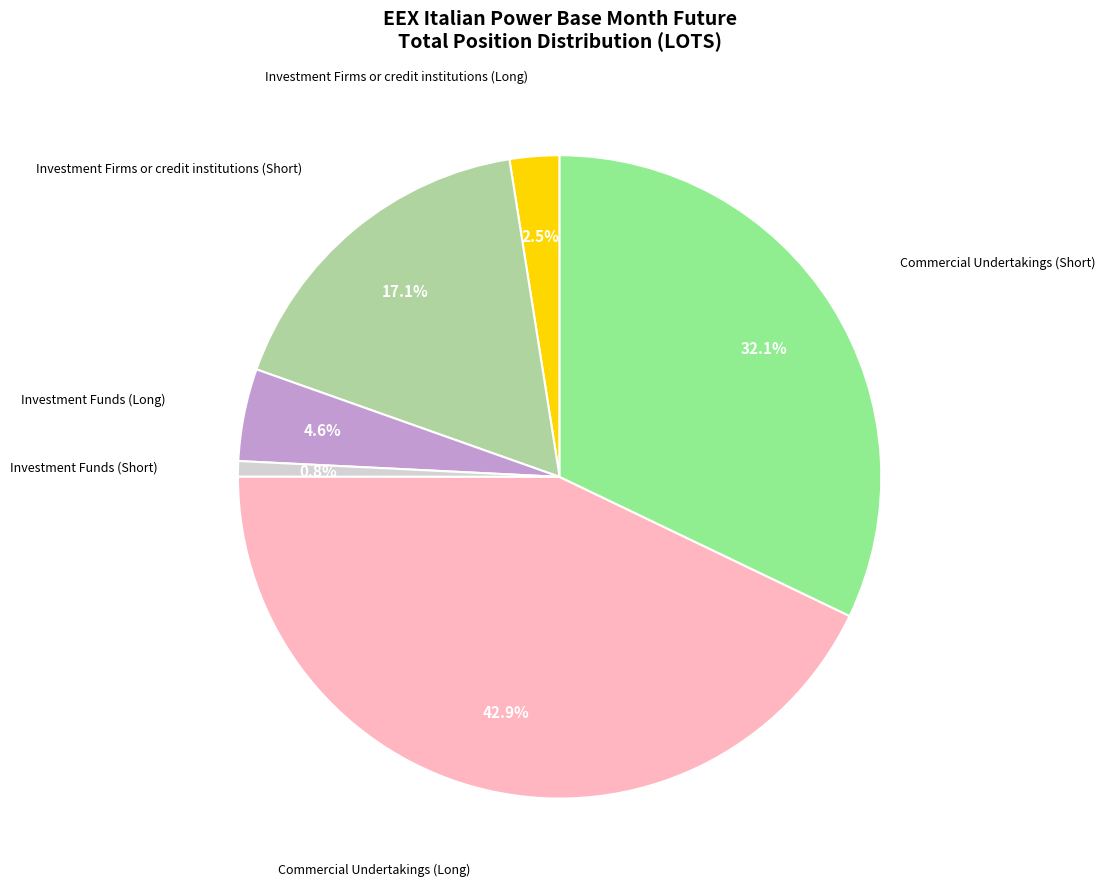

Is there any slice that represents more than half of the pie?

No